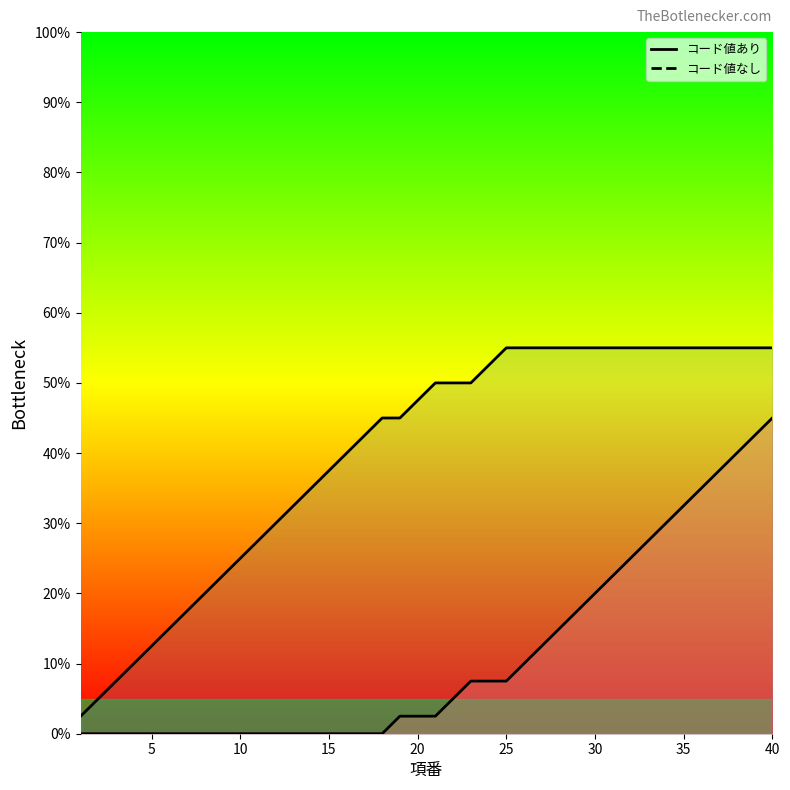

The コード値あり series shows -30.5 at 10. True or false?

False